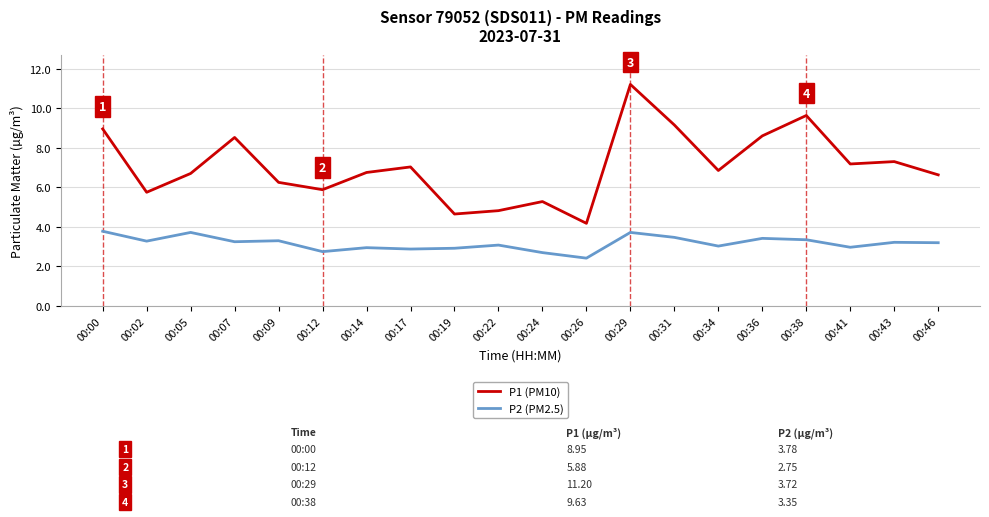

True or false: P2 (PM2.5) and P1 (PM10) intersect in this chart.

False